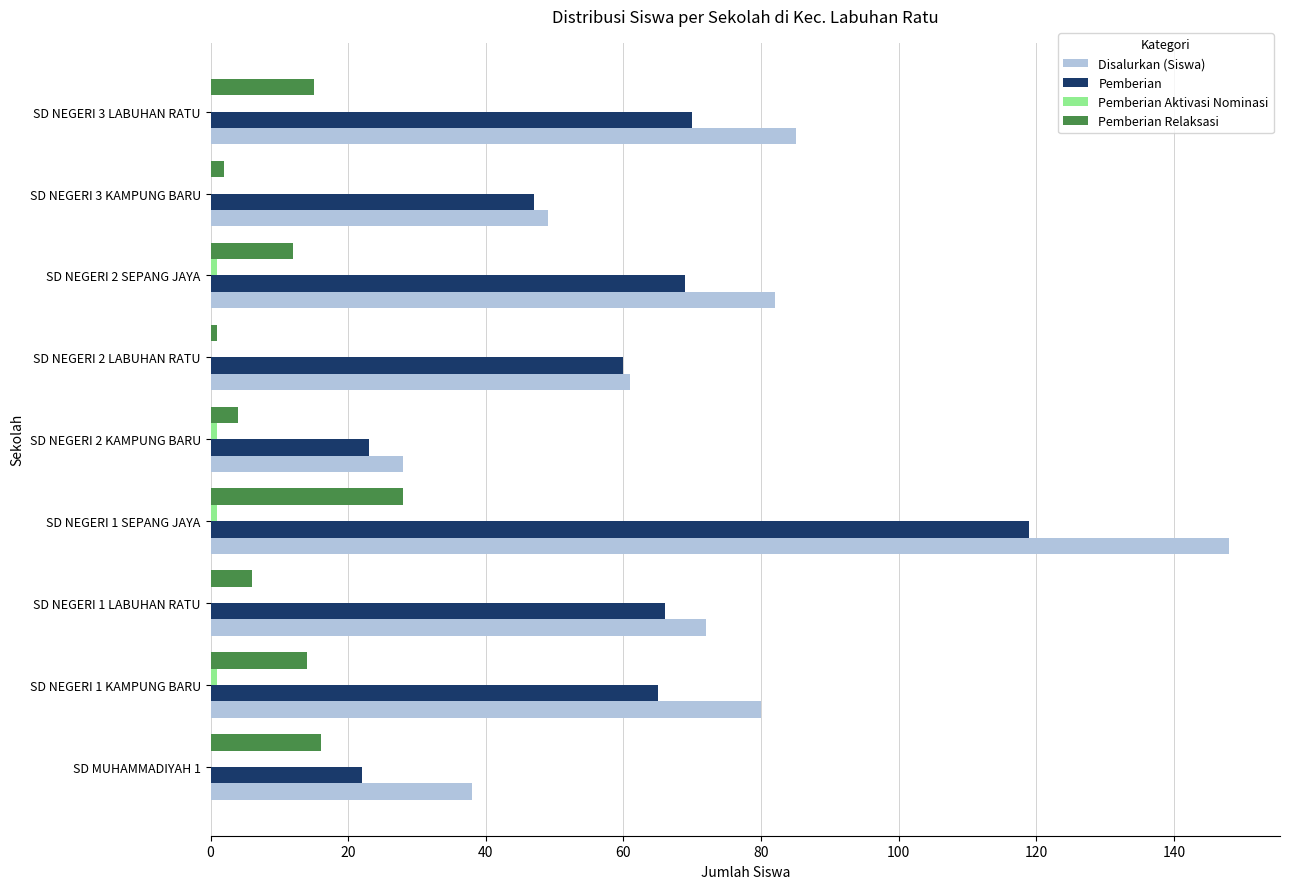

At which category is the sum across all series the highest?

SD NEGERI 1 SEPANG JAYA